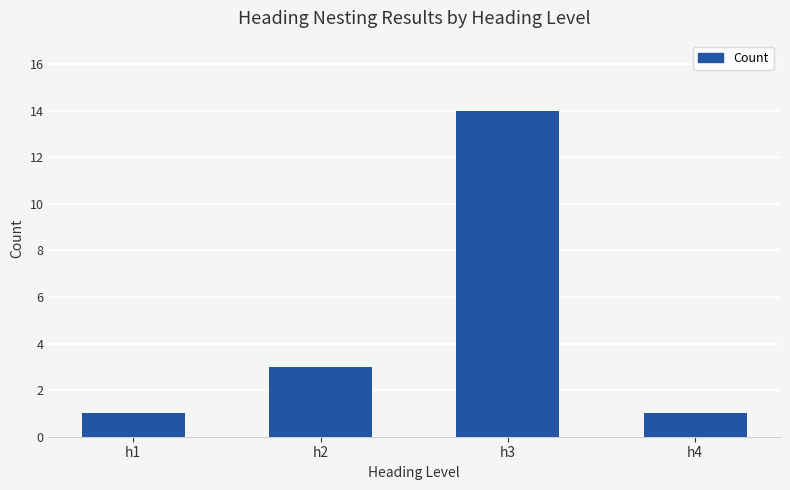

Which has a higher value, h2 or h3?

h3